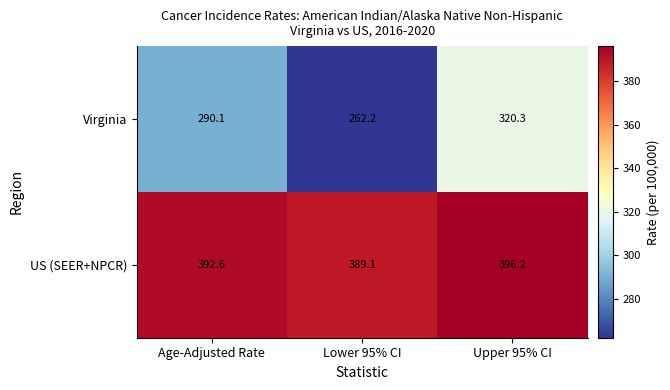

Reading left to right, transcribe all the data shown in this chart.

Virginia: Age-Adjusted Rate=290.1	Lower 95% CI=262.2	Upper 95% CI=320.3
US (SEER+NPCR): Age-Adjusted Rate=392.6	Lower 95% CI=389.1	Upper 95% CI=396.2